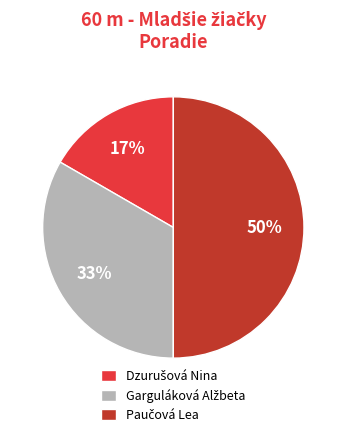

To the nearest percent, what is the average slice percentage?

33%